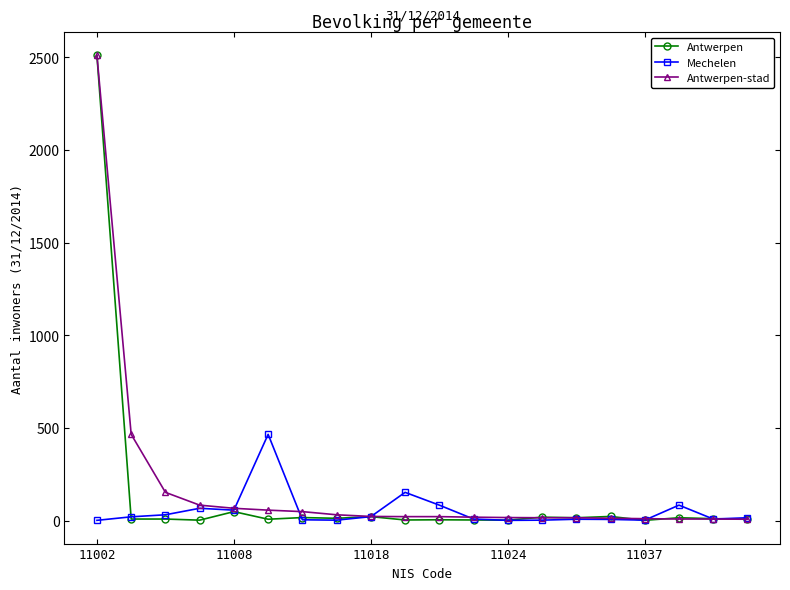

Which series has the widest spread of values?

Antwerpen